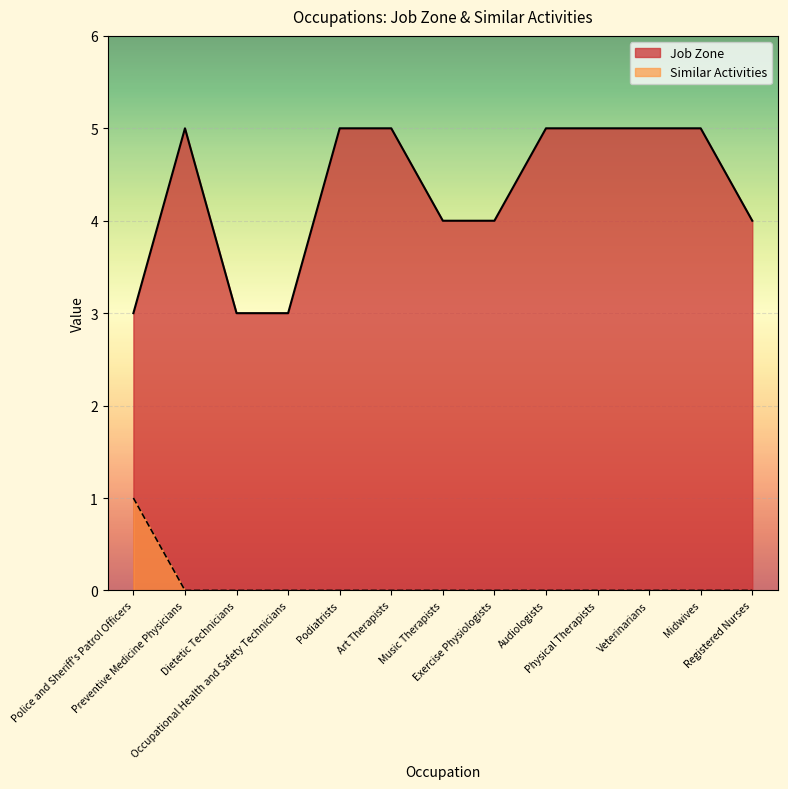

What is the total value across all series at Dietetic Technicians?

3